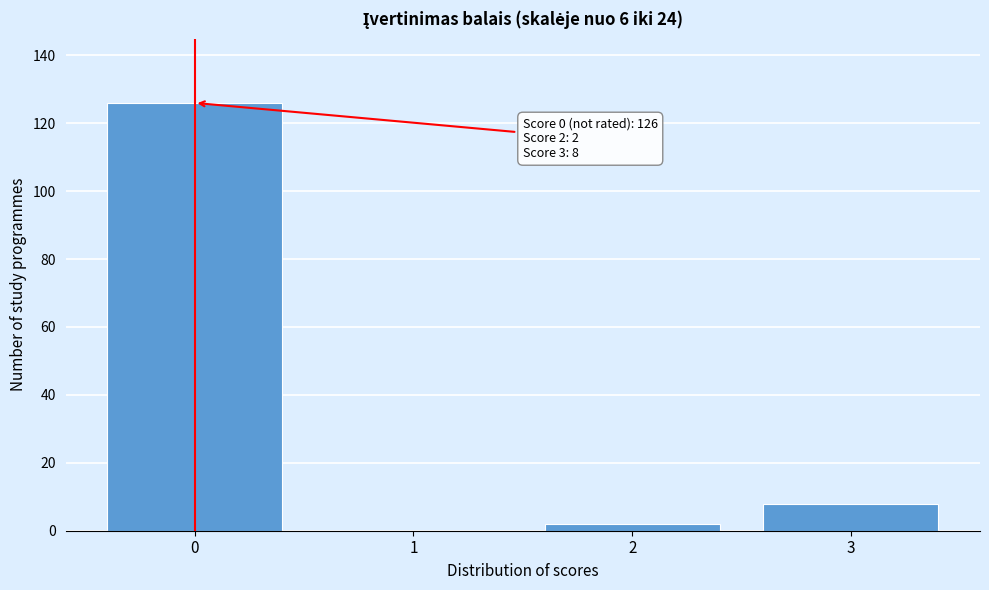

Reading right to left, list all the values displayed in this chart.

3=8	2=2	1=0	0=126